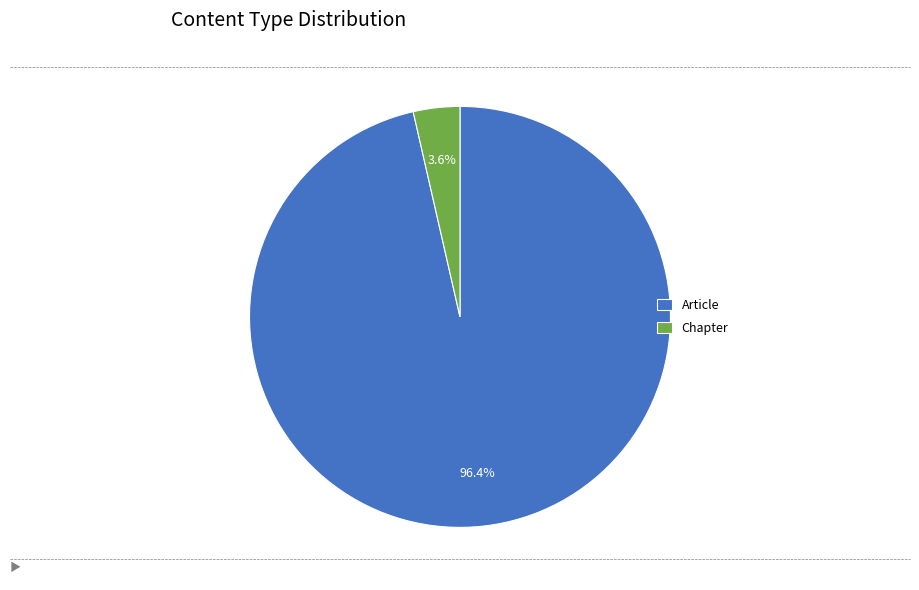

How many segments does this pie chart have?

2